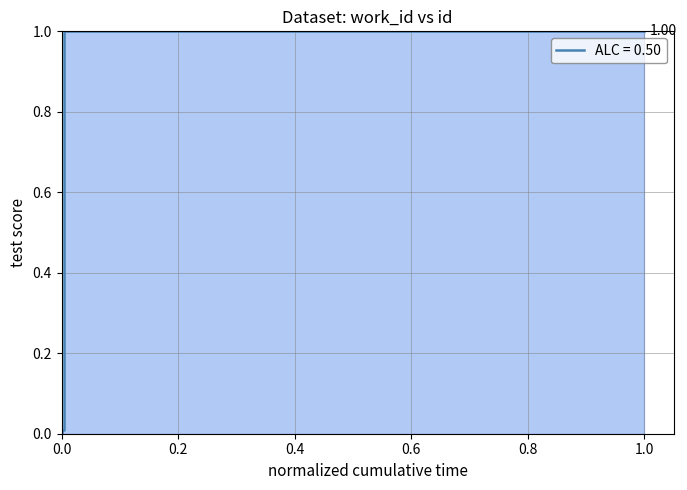

True or false: the data shows 0.6 at 1.0.

False